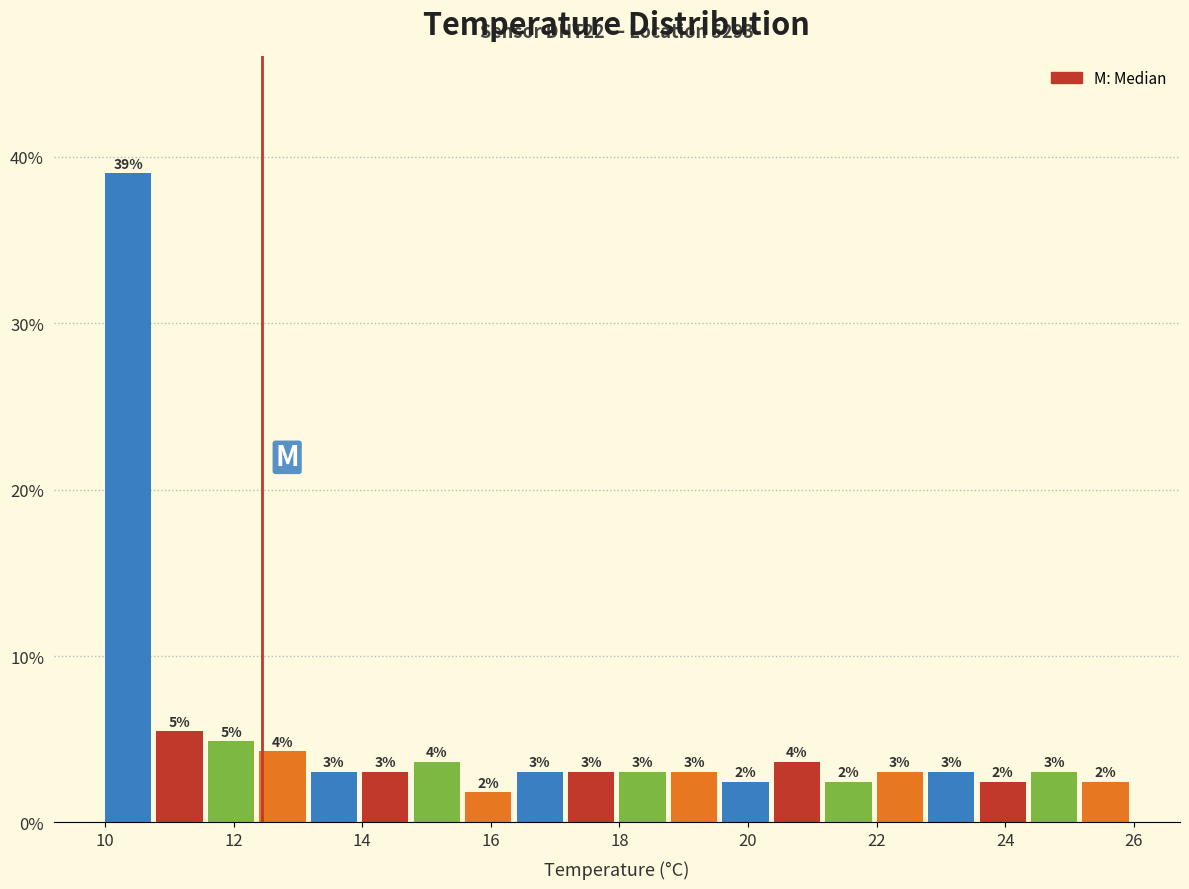

Which range on the x-axis has the tallest bar?

10.0 to 10.8